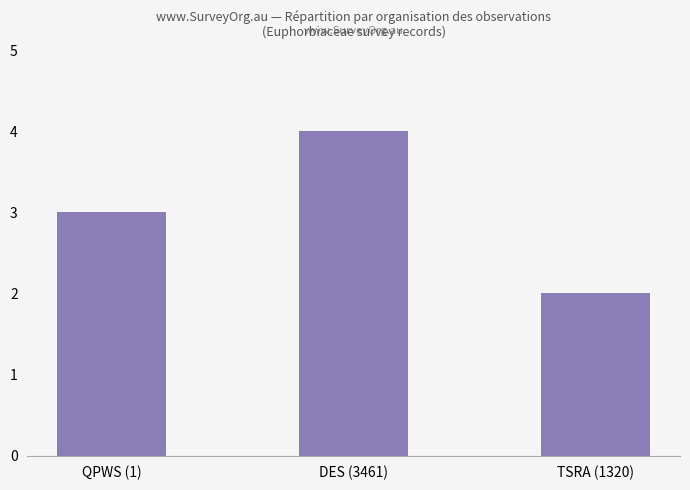

What is the difference between the values at QPWS (1) and DES (3461)?

1